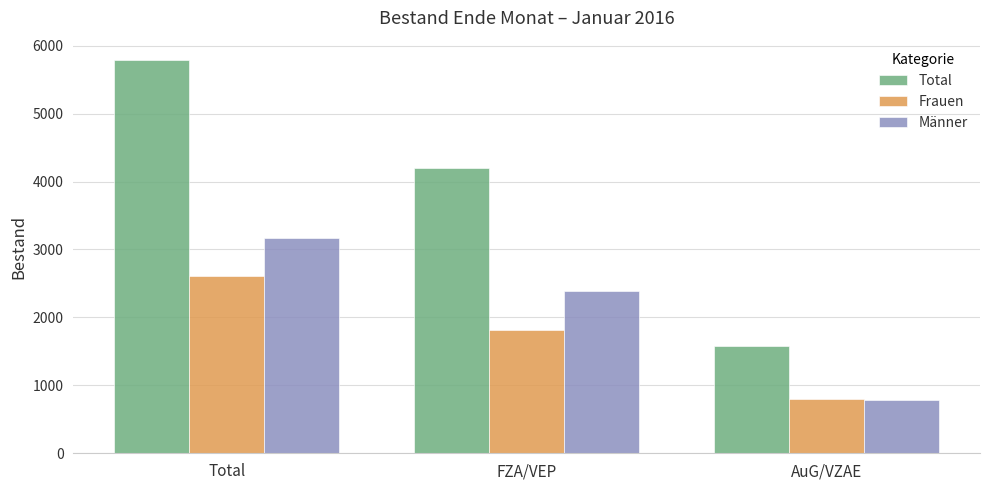

Where does the Frauen series first go above 1808?

Total